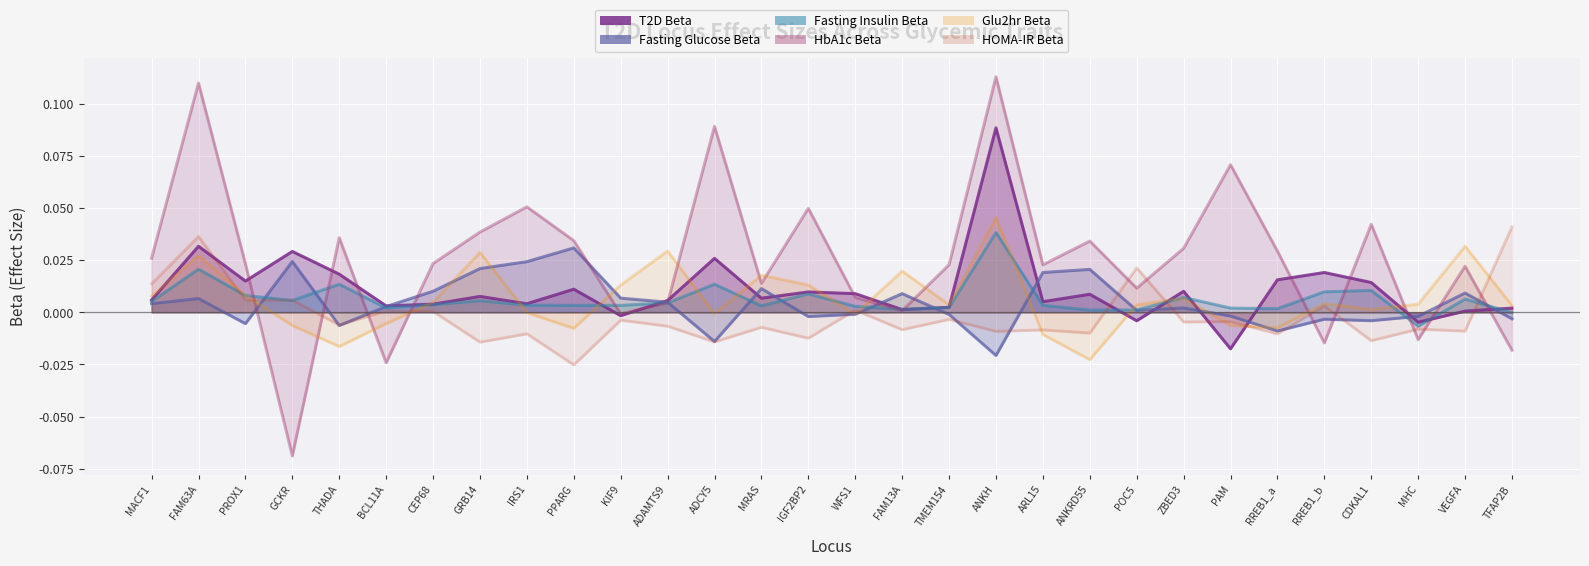

At KIF9, list the series in order from smallest to largest.

HOMA-IR Beta, T2D Beta, HbA1c Beta, Fasting Insulin Beta, Fasting Glucose Beta, Glu2hr Beta